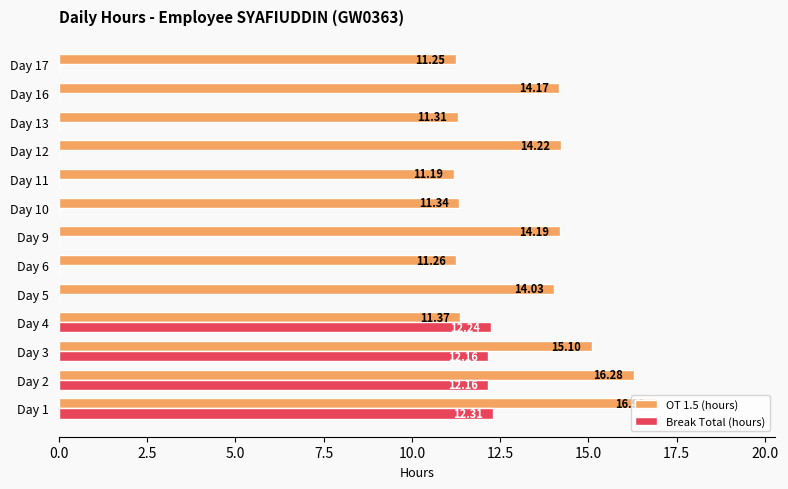

Which series changed the most between Day 4 and Day 10?

Break Total (hours)